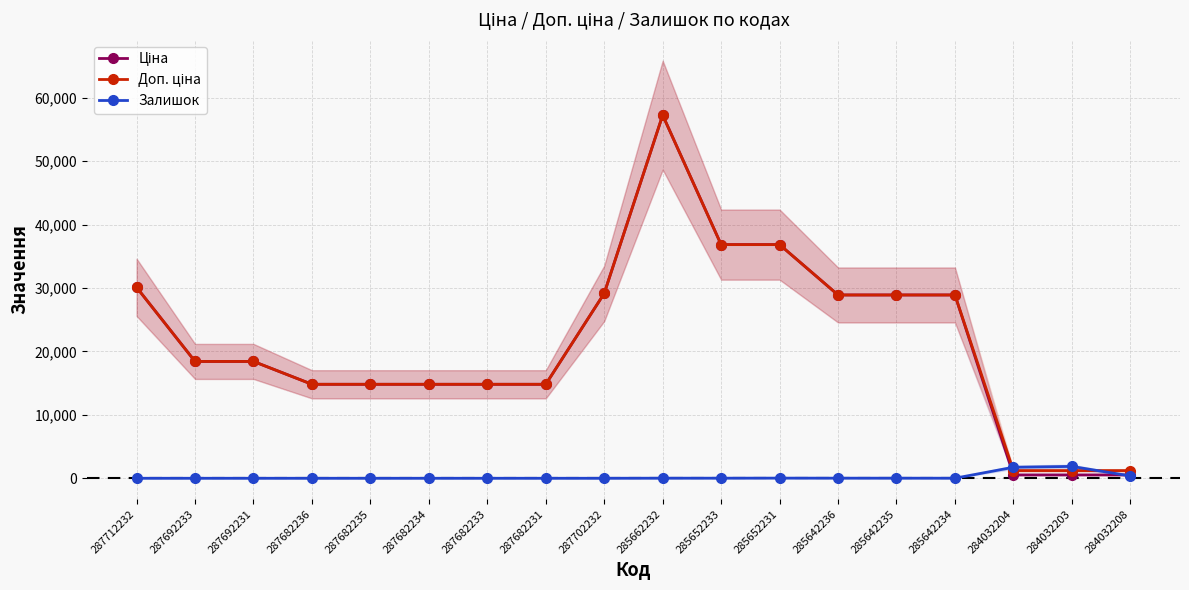

Which has a higher value, 287692231 or 287692233?

287692231